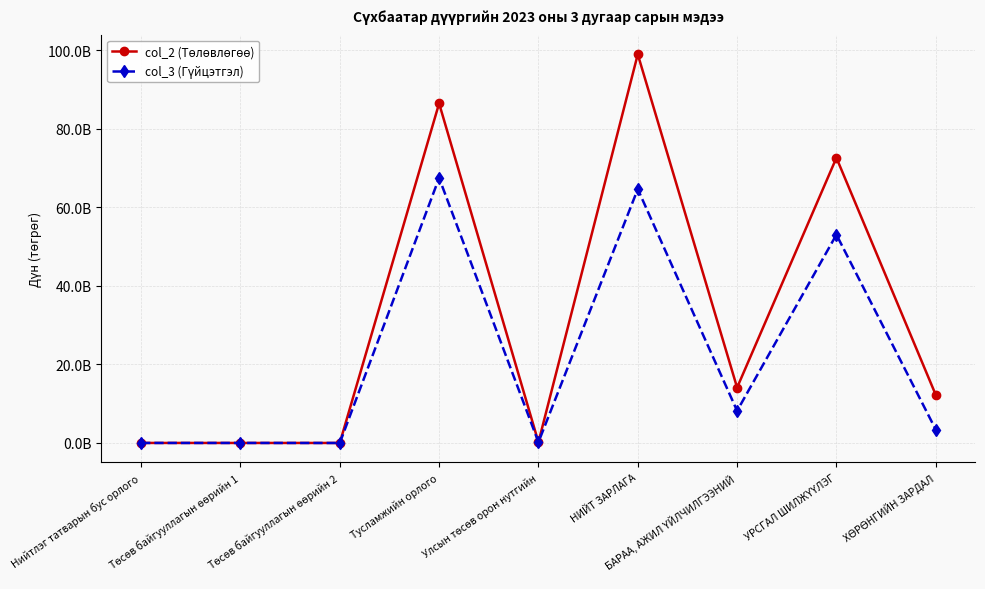

What is the difference between the second highest and second lowest values in the col_3 (Гүйцэтгэл) series?

64663308541.6